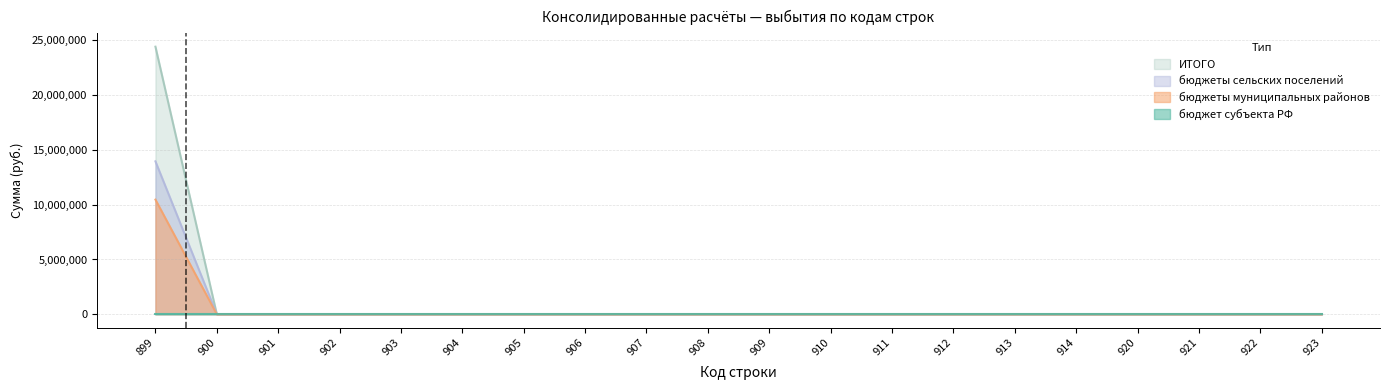

Rank the categories by бюджеты муниципальных районов value from highest to lowest.

899, 900, 901, 902, 903, 904, 905, 906, 907, 908, 909, 910, 911, 912, 913, 914, 920, 921, 922, 923